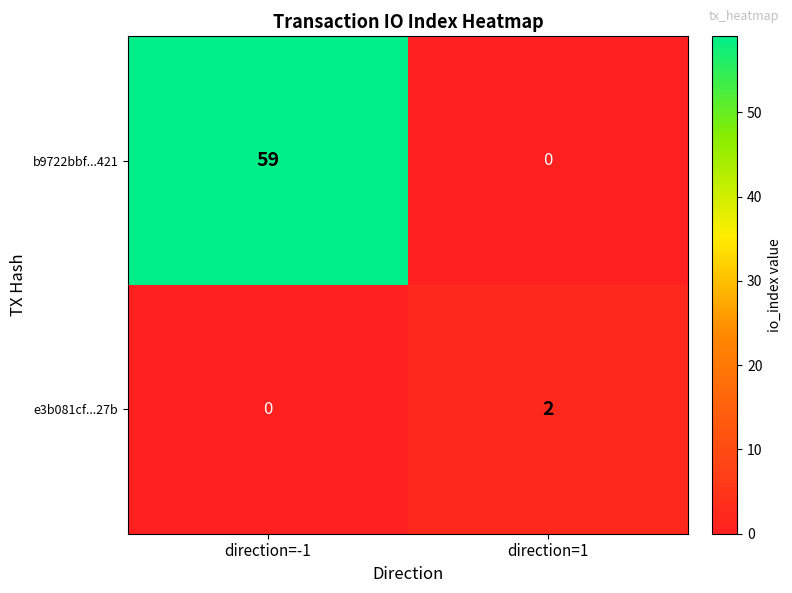

What is the sum of the b9722bbf...421 values at direction=-1 and direction=1?

59